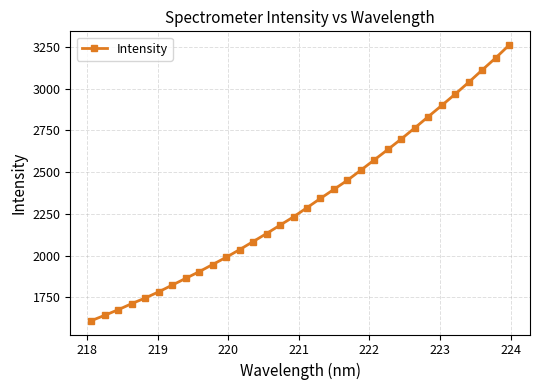

Is this an area chart (filled region under the line)?

No